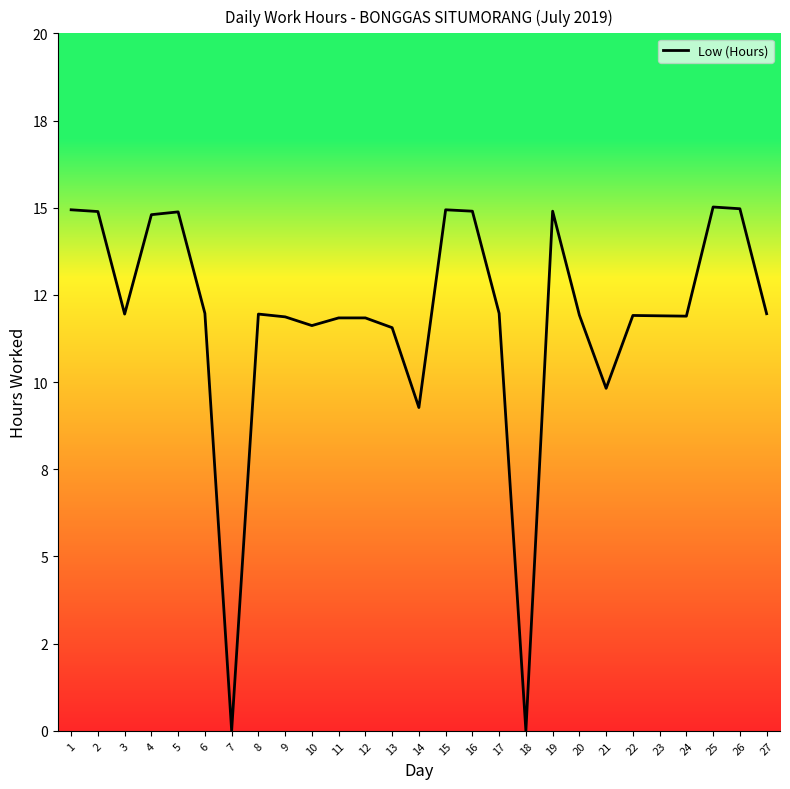

Does the chart display data point markers on the line(s)?

No